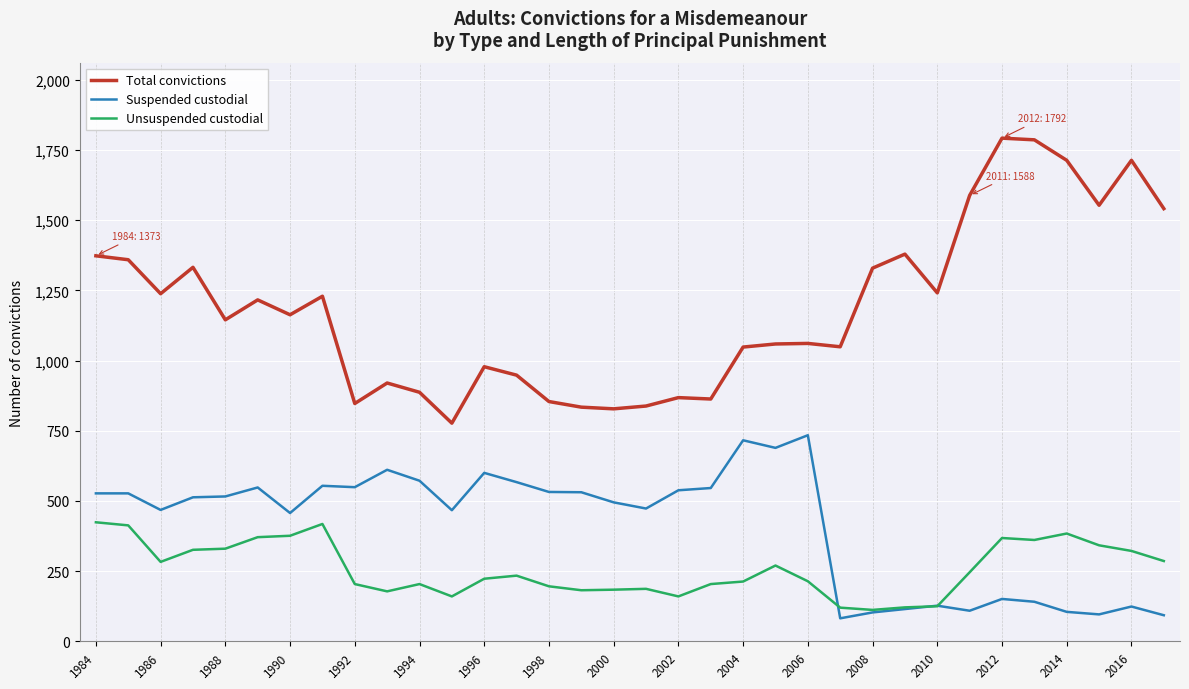

Which series has the widest spread of values?

Total convictions